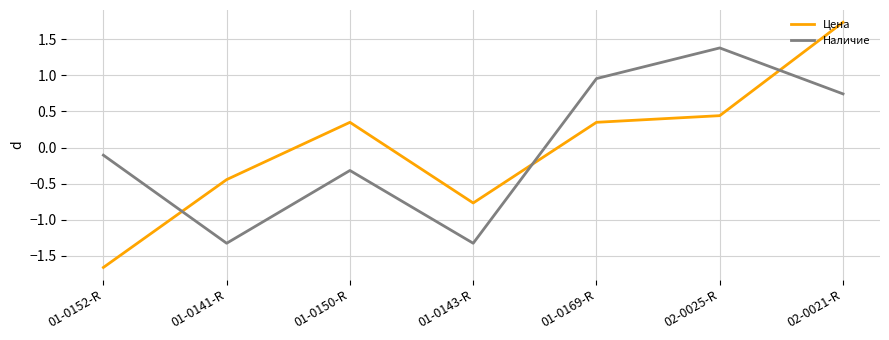

Which label corresponds to the largest value in the chart?

02-0021-R